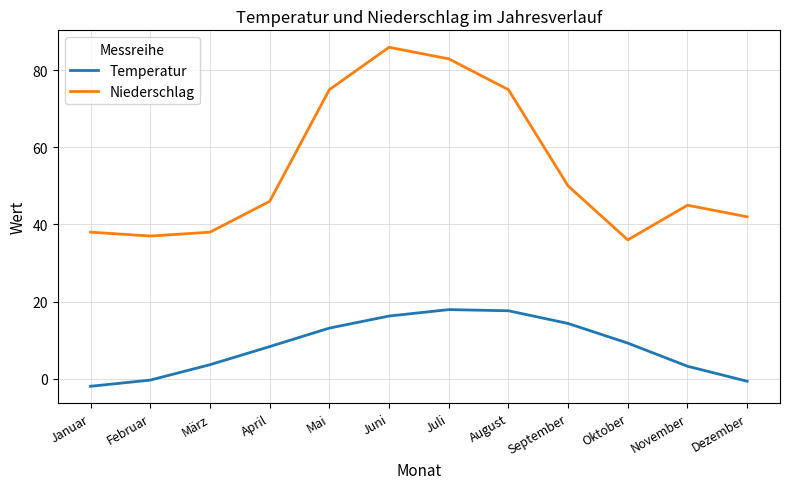

What position from the right is April?

9